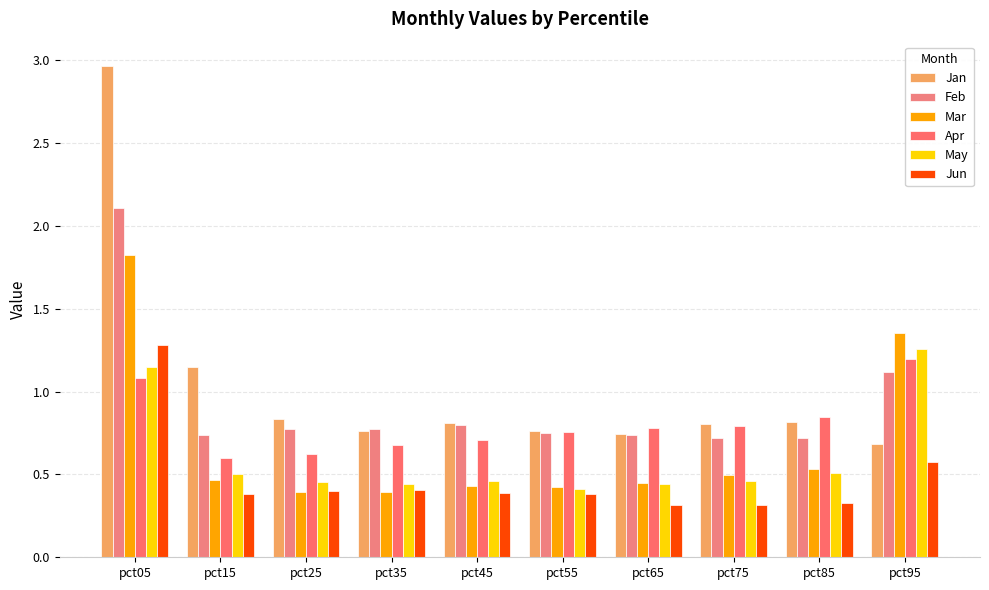

Reading left to right, list all the values displayed in this chart.

Jan: 3.0	1.1	0.8	0.8	0.8	0.8	0.7	0.8	0.8	0.7
Feb: 2.1	0.7	0.8	0.8	0.8	0.8	0.7	0.7	0.7	1.1
Mar: 1.8	0.5	0.4	0.4	0.4	0.4	0.4	0.5	0.5	1.4
Apr: 1.1	0.6	0.6	0.7	0.7	0.8	0.8	0.8	0.8	1.2
May: 1.1	0.5	0.5	0.4	0.5	0.4	0.4	0.5	0.5	1.3
Jun: 1.3	0.4	0.4	0.4	0.4	0.4	0.3	0.3	0.3	0.6